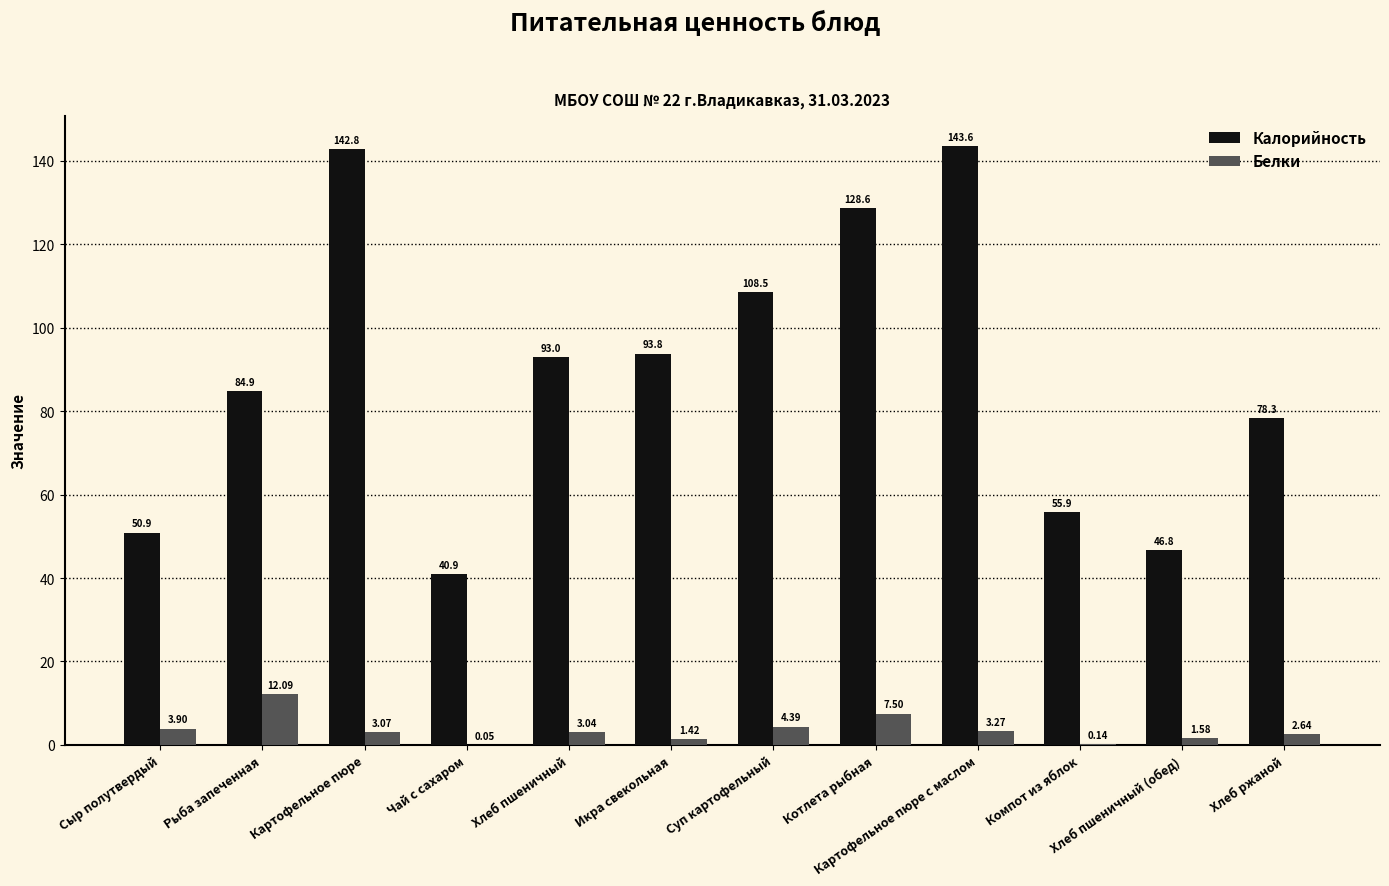

What are all the series names shown in the legend?

Калорийность, Белки